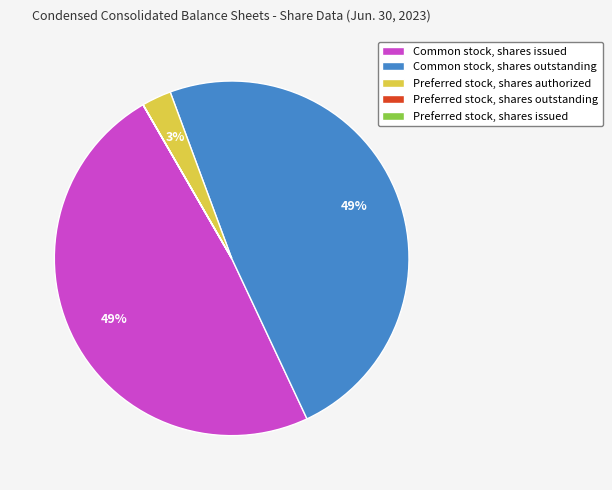

The Common stock, shares outstanding slice represents 49% of the pie. True or false?

True